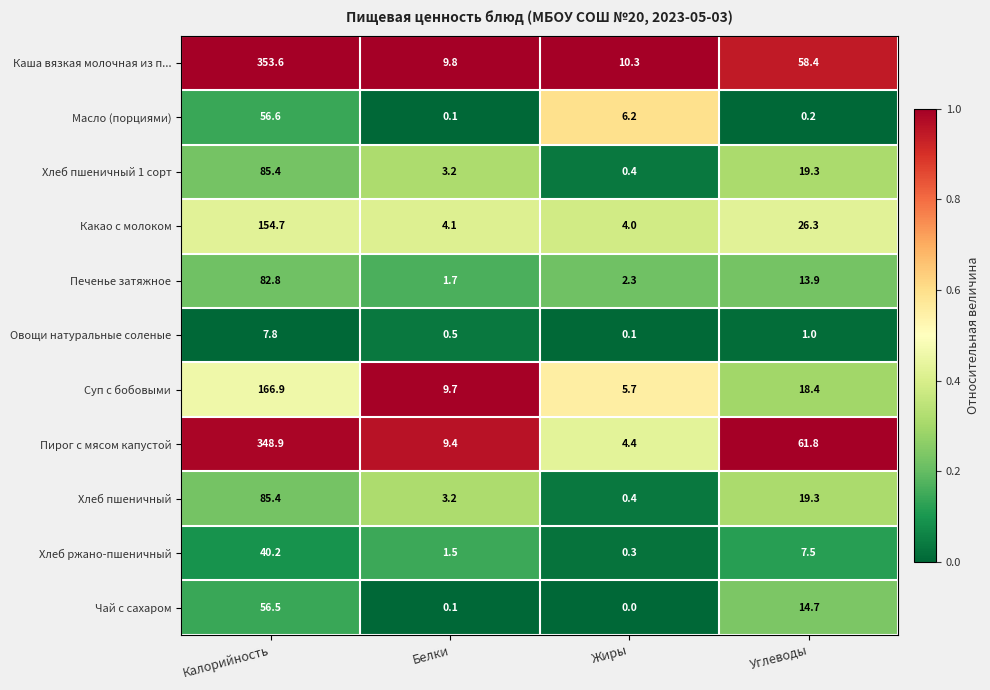

Count the number of data series in this chart.

11